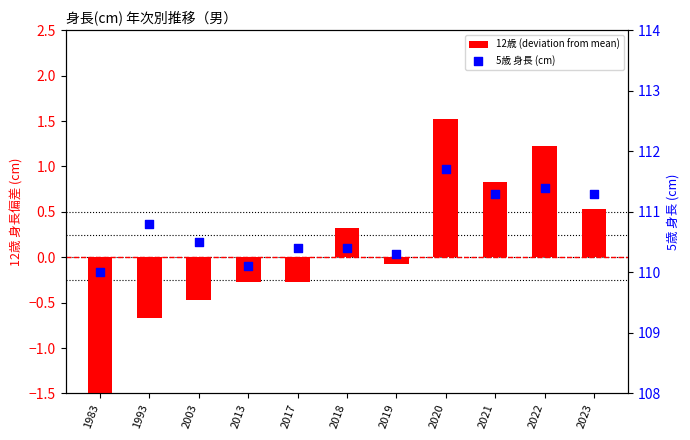

What is the total value across all series at 1993?

110.1